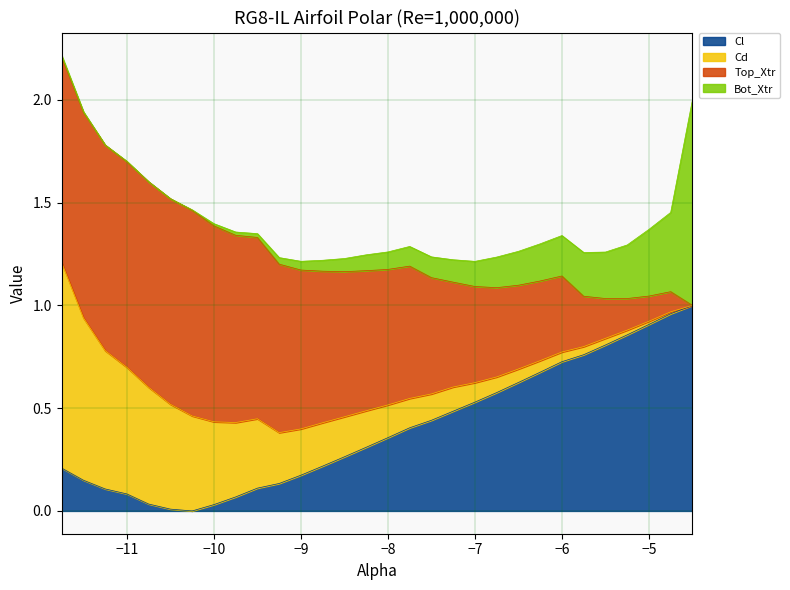

True or false: Cl has more than 1 interior local peaks.

False